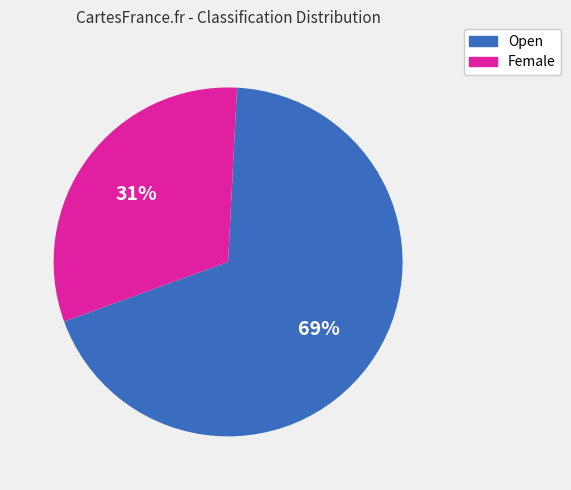

What is the smallest slice in the pie chart?

Female